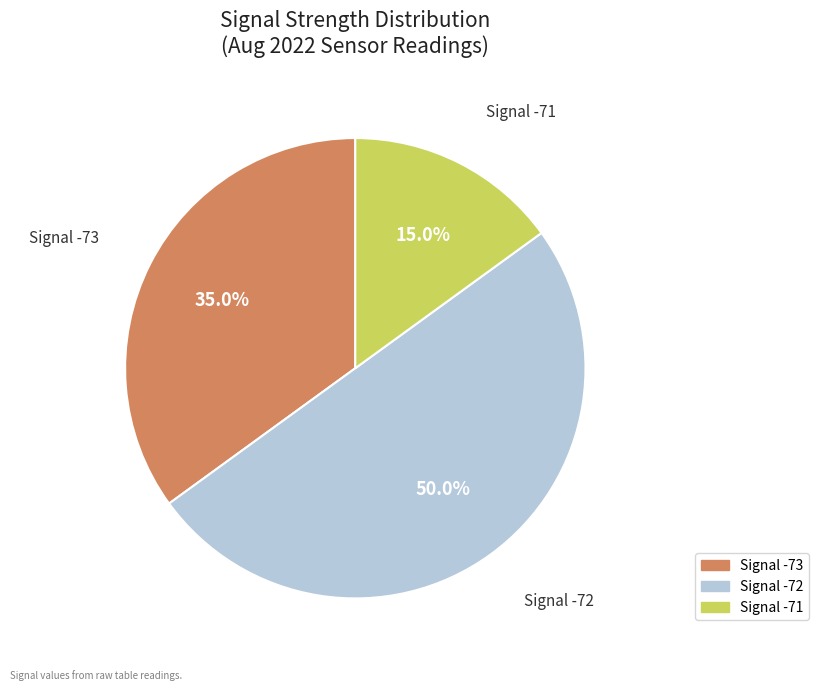

To the nearest percent, what is the average slice percentage?

33%